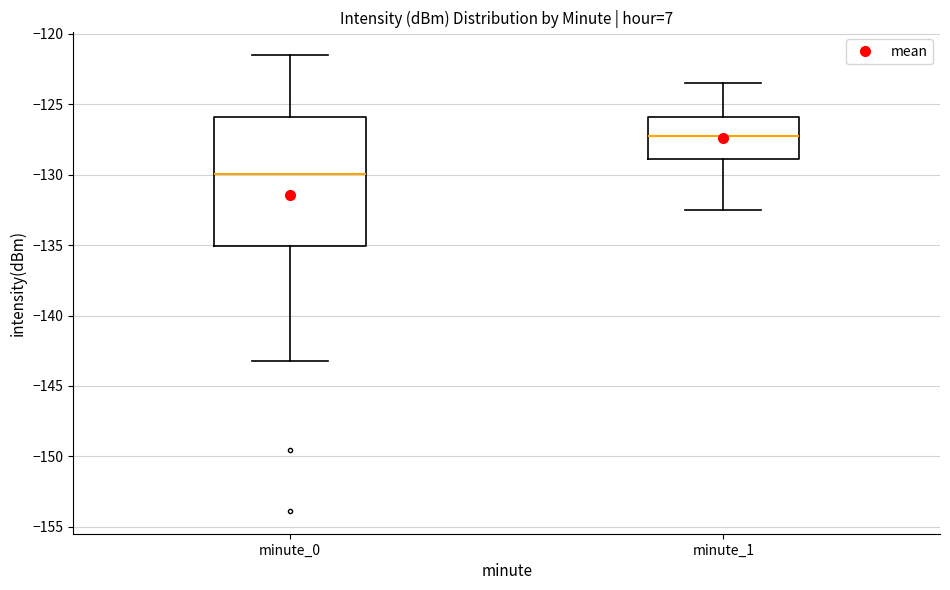

Which box's median line is the highest?

minute_1